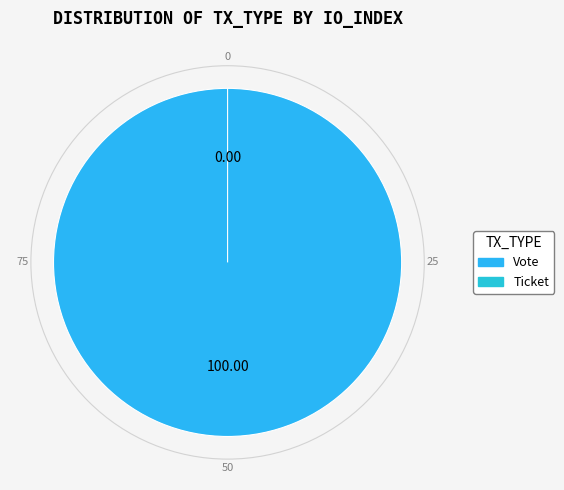

Which category has the biggest portion of the pie?

Vote